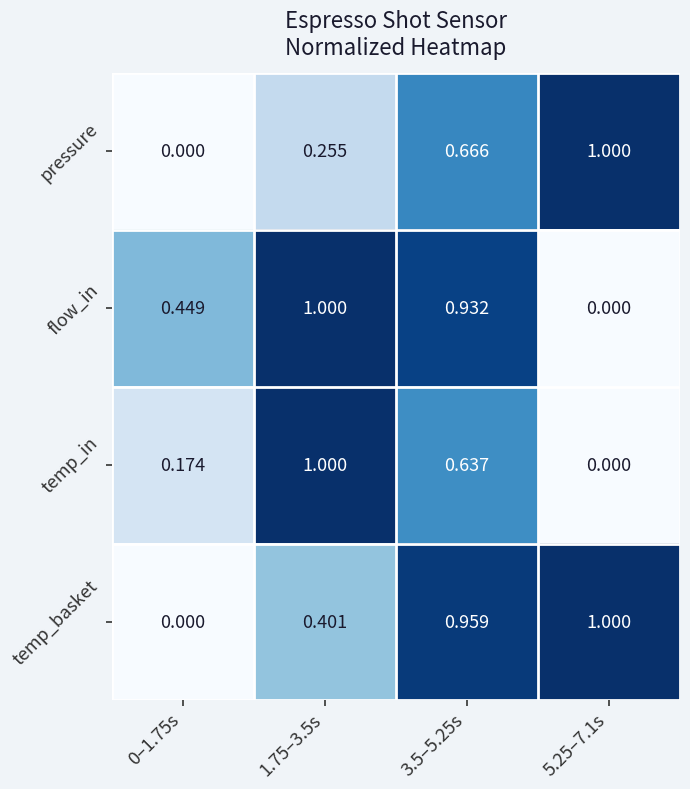

Between 0–1.75s and 1.75–3.5s, which series saw the biggest shift?

temp_in